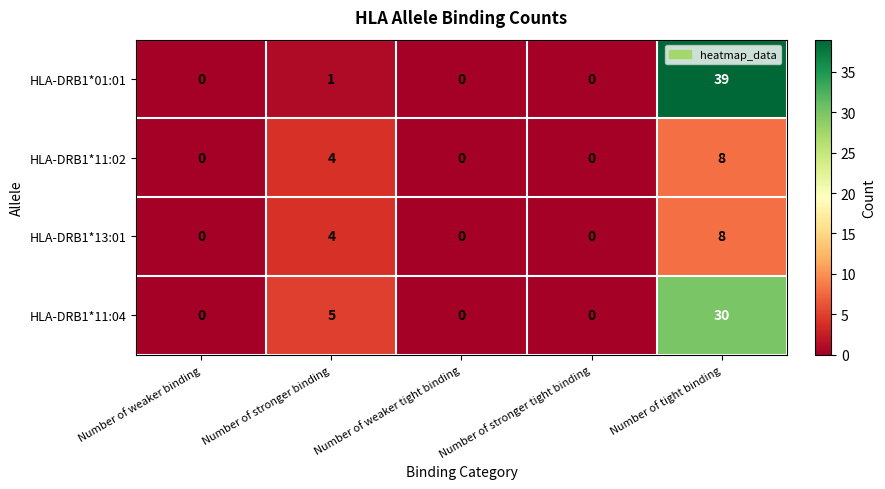

The value of HLA-DRB1*01:01 at Number of weaker tight binding is -13. True or false?

False